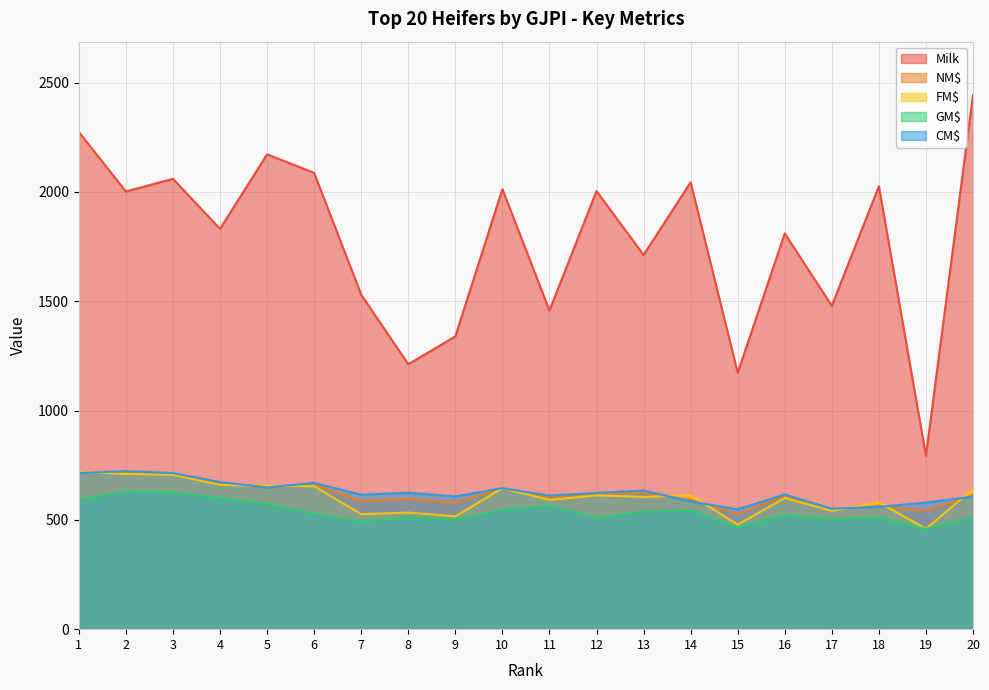

What is the approximate value of FM$ at 9?

516